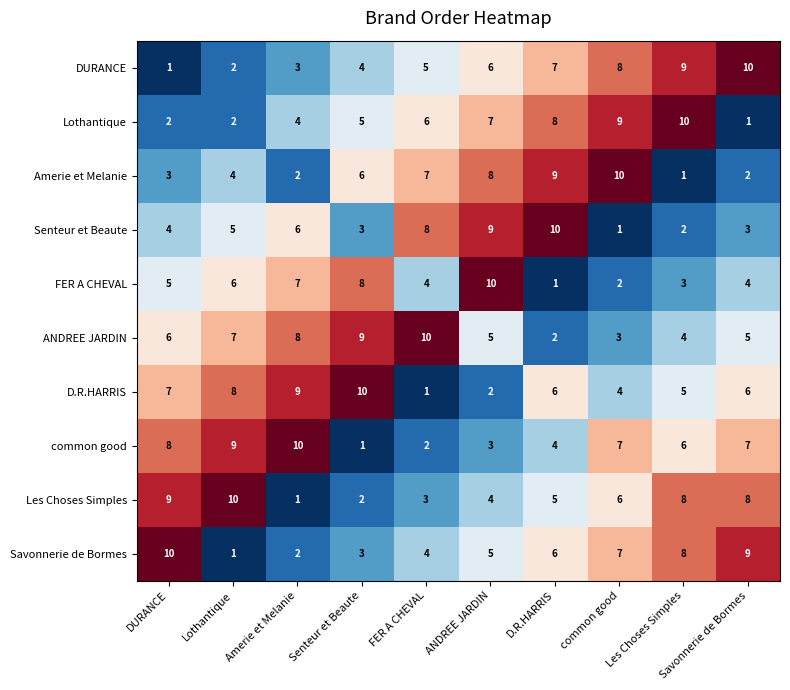

What is the sum of all D.R.HARRIS values?

58